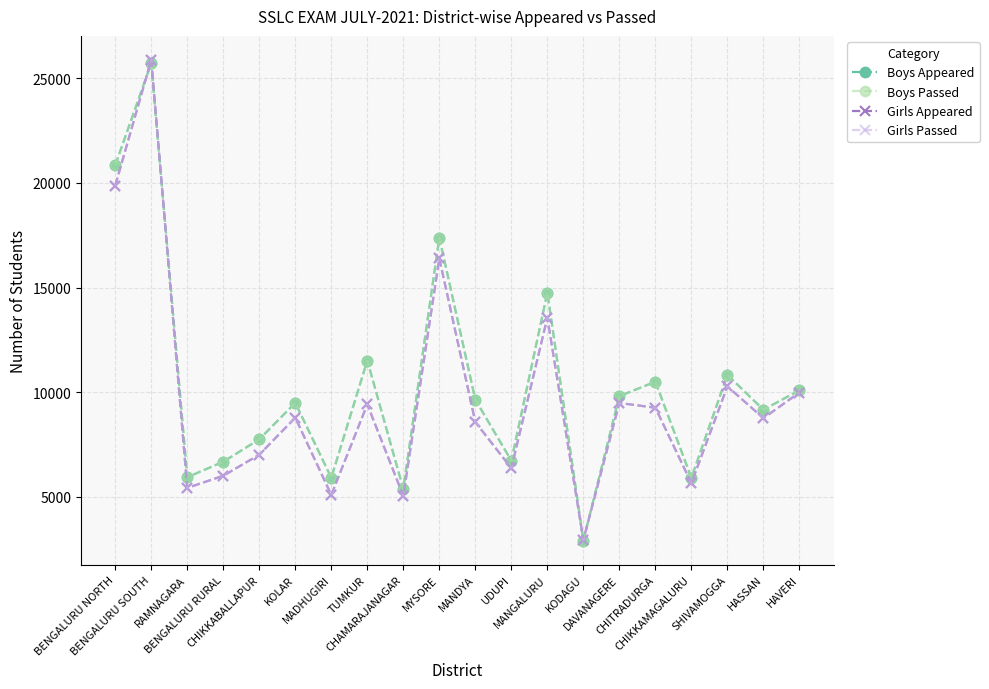

Reading right to left, what are all the values shown in this chart?

Boys Appeared: HAVERI=10084	HASSAN=9153	SHIVAMOGGA=10822	CHIKKAMAGALURU=5896	CHITRADURGA=10492	DAVANAGERE=9804	KODAGU=2893	MANGALURU=14754	UDUPI=6715	MANDYA=9634	MYSORE=17383	CHAMARAJANAGAR=5362	TUMKUR=11507	MADHUGIRI=5899	KOLAR=9483	CHIKKABALLAPUR=7737	BENGALURU RURAL=6664	RAMNAGARA=5924	BENGALURU SOUTH=25730	BENGALURU NORTH=20853
Boys Passed: HAVERI=10084	HASSAN=9153	SHIVAMOGGA=10822	CHIKKAMAGALURU=5896	CHITRADURGA=10492	DAVANAGERE=9804	KODAGU=2893	MANGALURU=14754	UDUPI=6715	MANDYA=9634	MYSORE=17383	CHAMARAJANAGAR=5362	TUMKUR=11507	MADHUGIRI=5899	KOLAR=9483	CHIKKABALLAPUR=7737	BENGALURU RURAL=6664	RAMNAGARA=5924	BENGALURU SOUTH=25730	BENGALURU NORTH=20853
Girls Appeared: HAVERI=9976	HASSAN=8749	SHIVAMOGGA=10267	CHIKKAMAGALURU=5640	CHITRADURGA=9248	DAVANAGERE=9476	KODAGU=2927	MANGALURU=13555	UDUPI=6357	MANDYA=8563	MYSORE=16391	CHAMARAJANAGAR=5027	TUMKUR=9408	MADHUGIRI=5077	KOLAR=8774	CHIKKABALLAPUR=7001	BENGALURU RURAL=5994	RAMNAGARA=5411	BENGALURU SOUTH=25888	BENGALURU NORTH=19874
Girls Passed: HAVERI=9976	HASSAN=8749	SHIVAMOGGA=10267	CHIKKAMAGALURU=5640	CHITRADURGA=9248	DAVANAGERE=9476	KODAGU=2927	MANGALURU=13555	UDUPI=6357	MANDYA=8563	MYSORE=16391	CHAMARAJANAGAR=5027	TUMKUR=9408	MADHUGIRI=5077	KOLAR=8774	CHIKKABALLAPUR=7001	BENGALURU RURAL=5994	RAMNAGARA=5411	BENGALURU SOUTH=25888	BENGALURU NORTH=19874